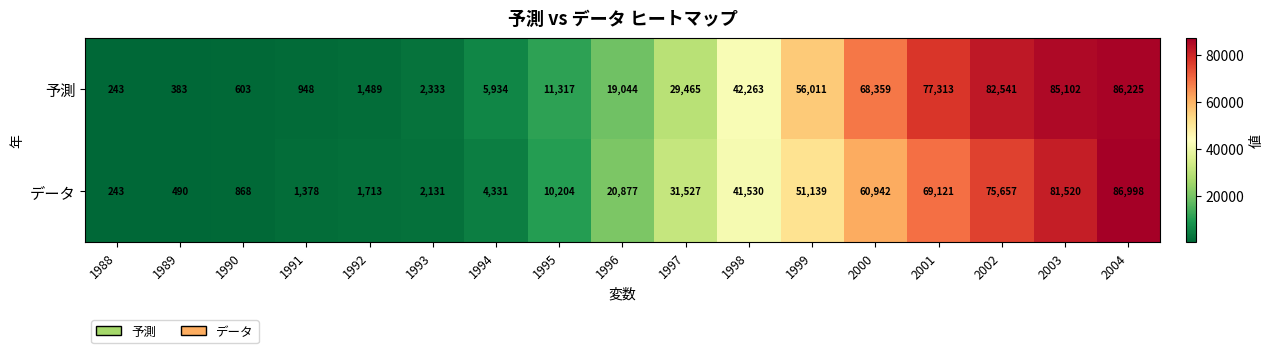

Rank the series by their maximum value, from highest to lowest.

データ, 予測